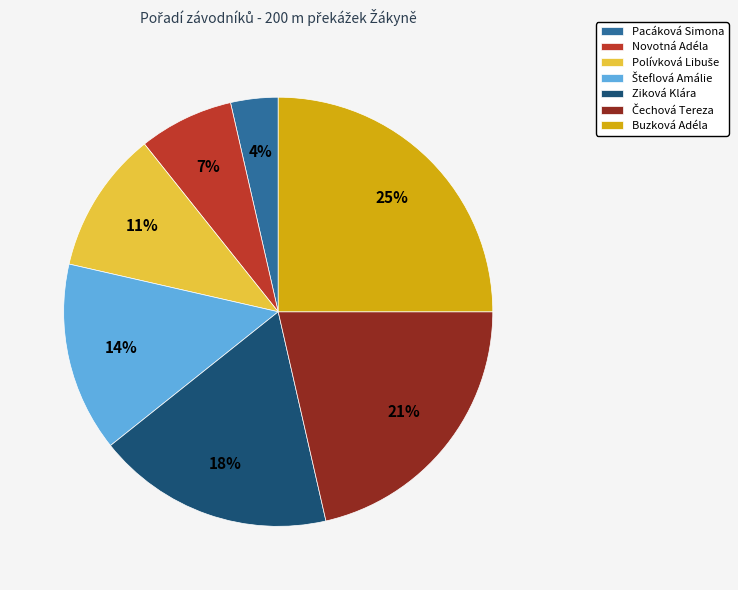

Is Buzková Adéla the majority of the pie?

No